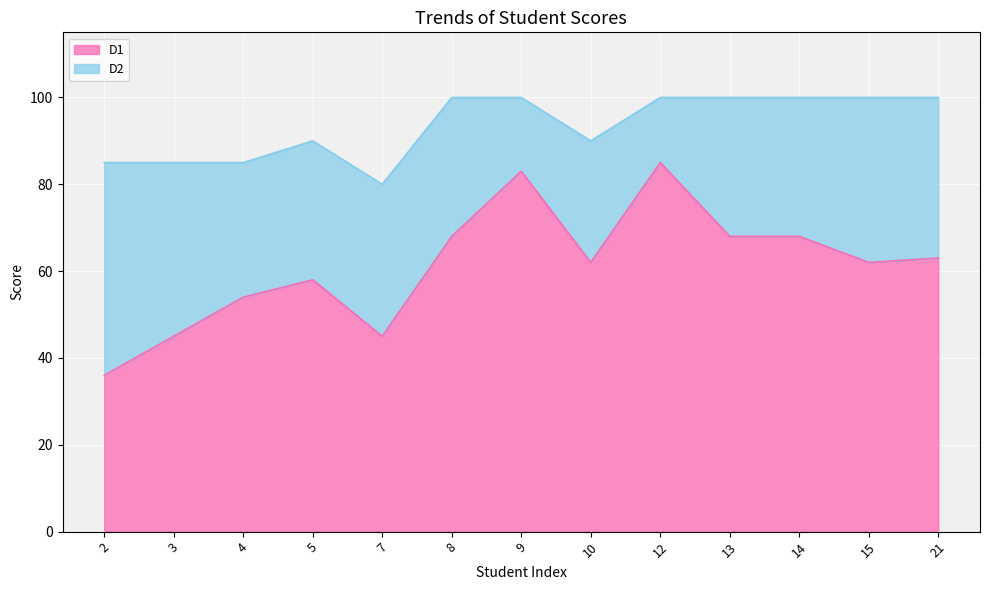

True or false: D1 and D2 cross at least once.

False